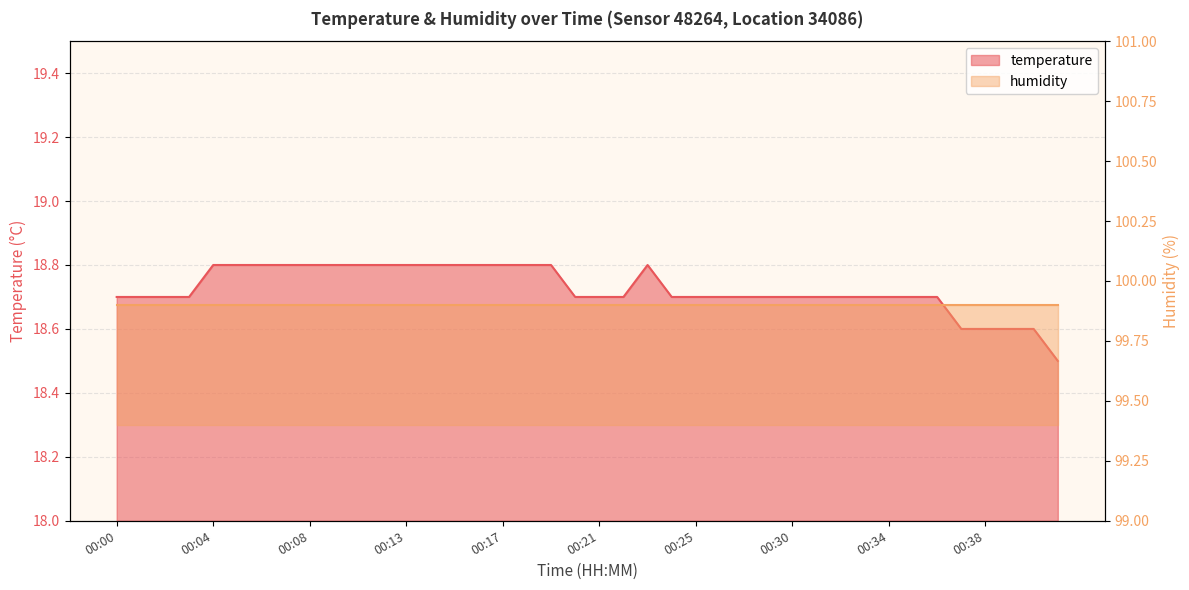

How many points are higher than both their immediate neighbors (excluding endpoints)?

1